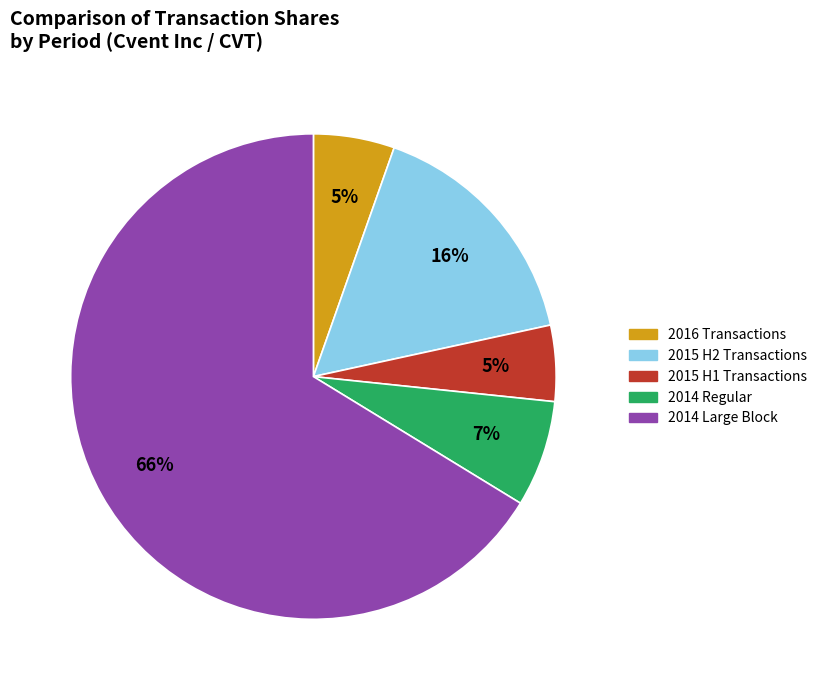

Which category accounts for the majority?

2014 Large Block